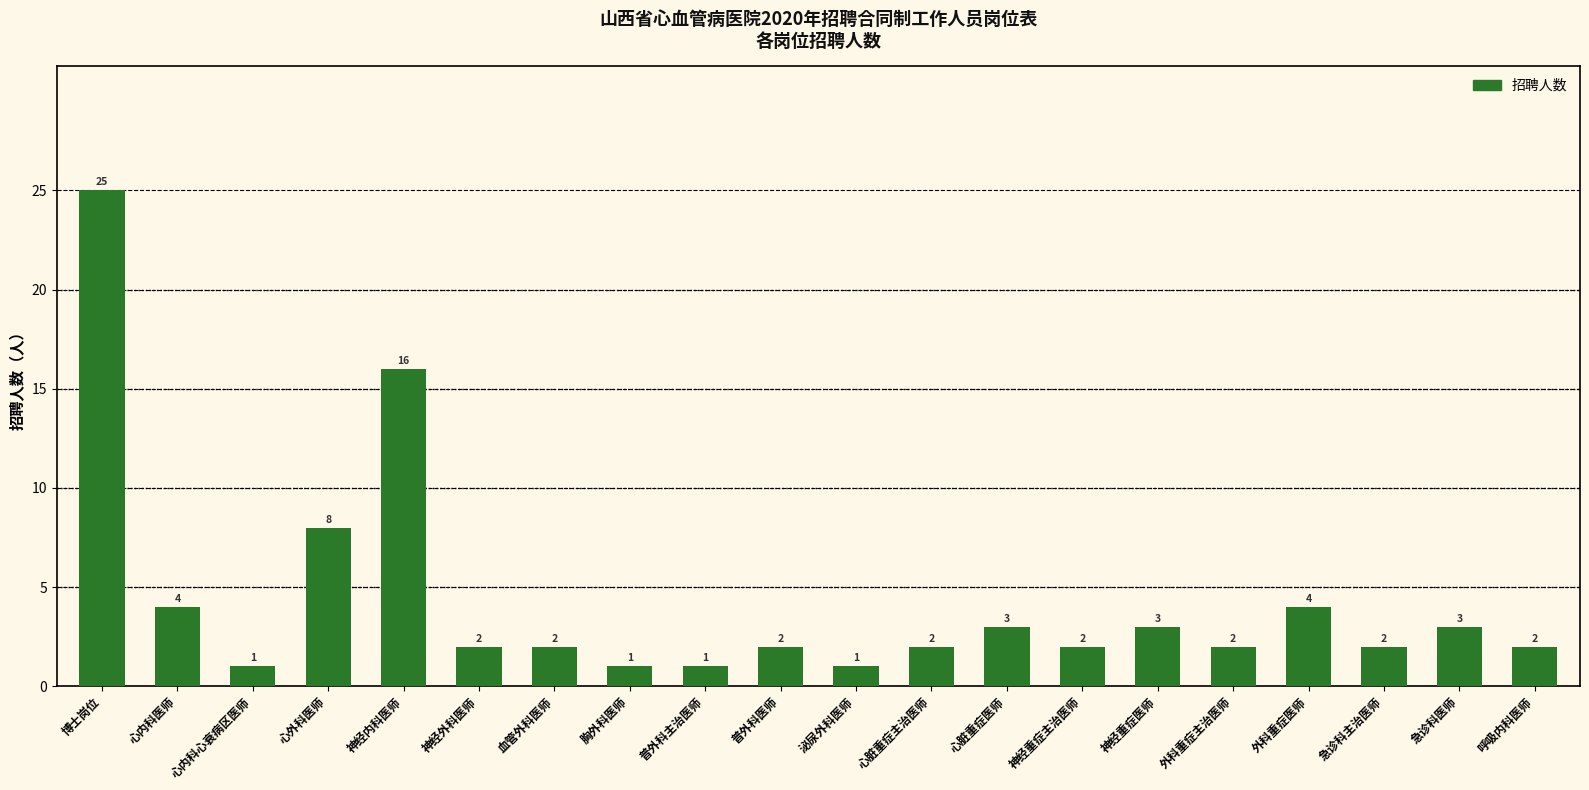

What is the difference between the values at 呼吸内科医师 and 心外科医师?

6